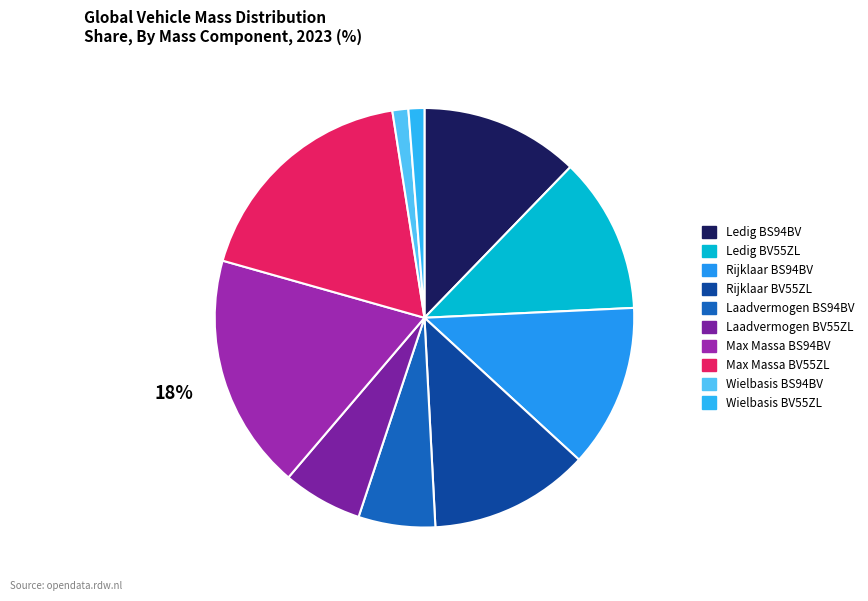

Count the number of slices in the pie.

10